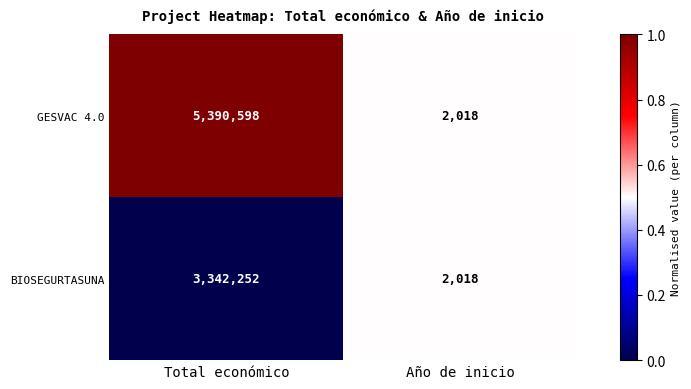

Which series has the largest range (max minus min)?

GESVAC 4.0